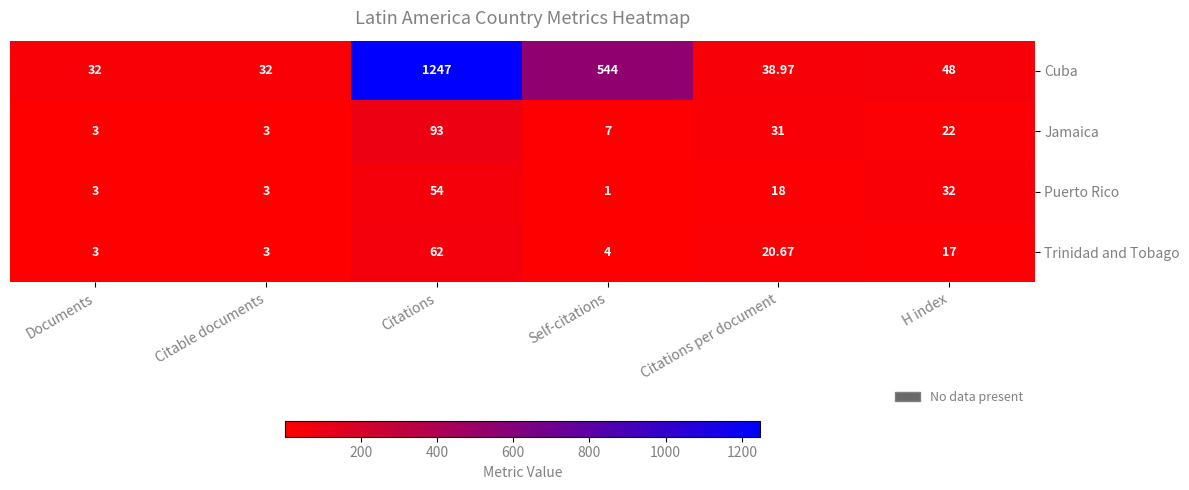

Which series has the largest total across all categories?

Cuba